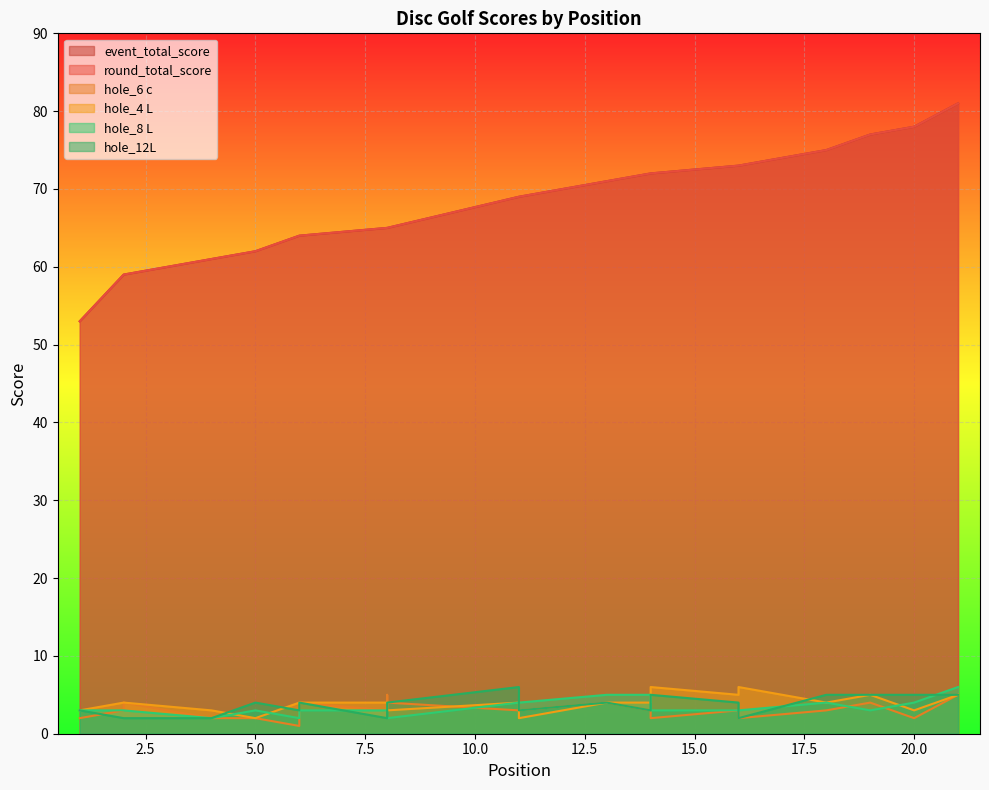

At 1, list the series in order from smallest to largest.

hole_6 c, hole_4 L, hole_8 L, hole_12L, event_total_score, round_total_score